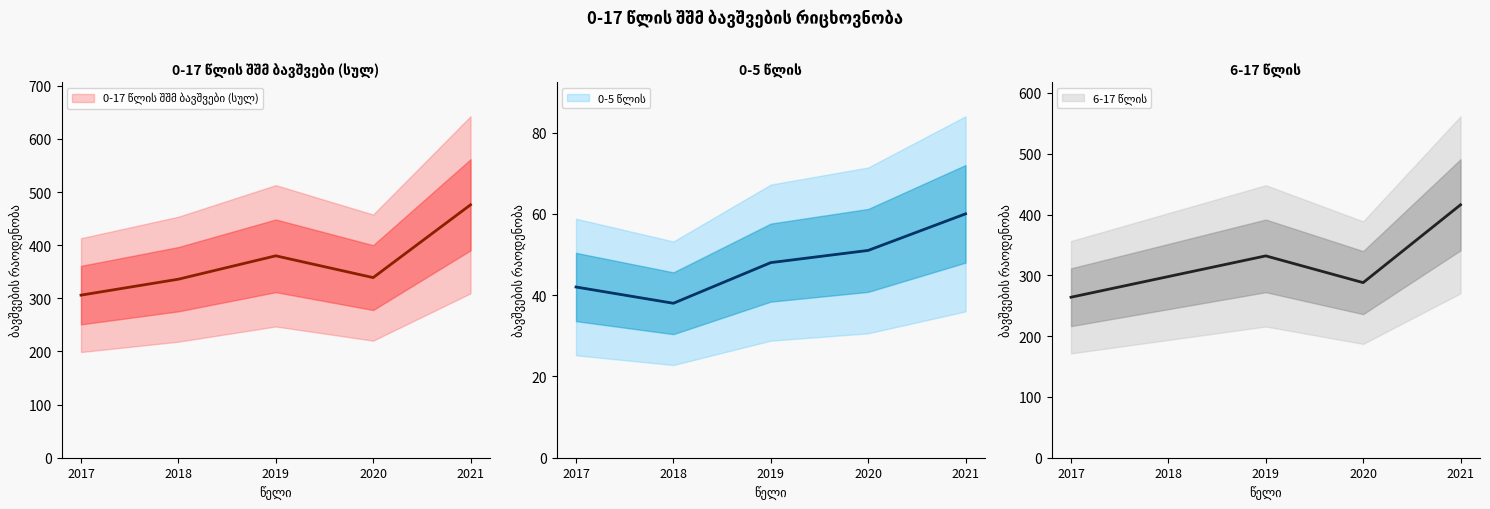

Which category has the lowest value in the 6-17 წლის series?

2017